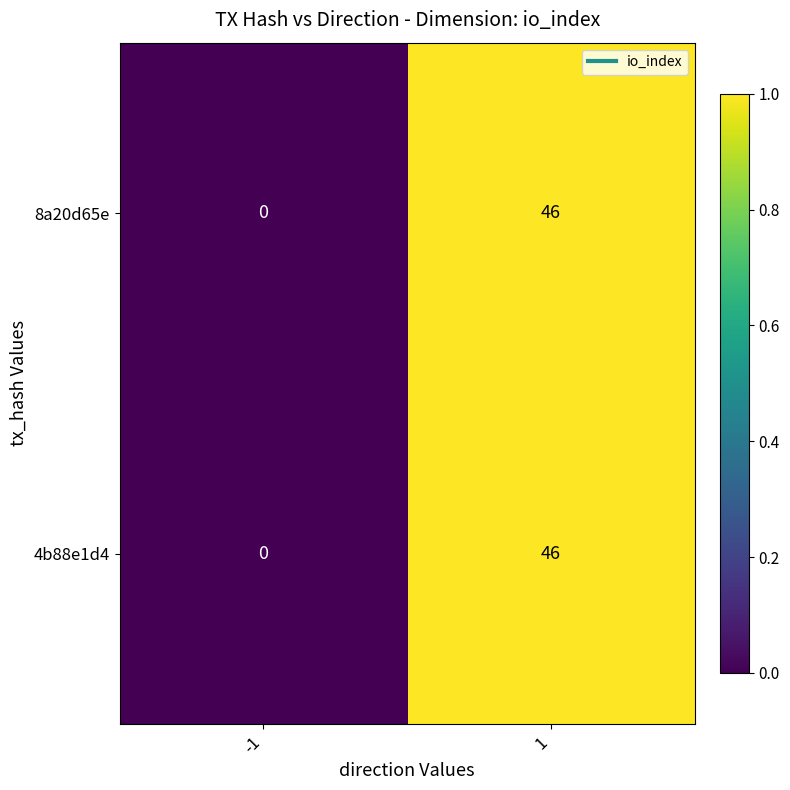

How many series are shown in this chart?

2